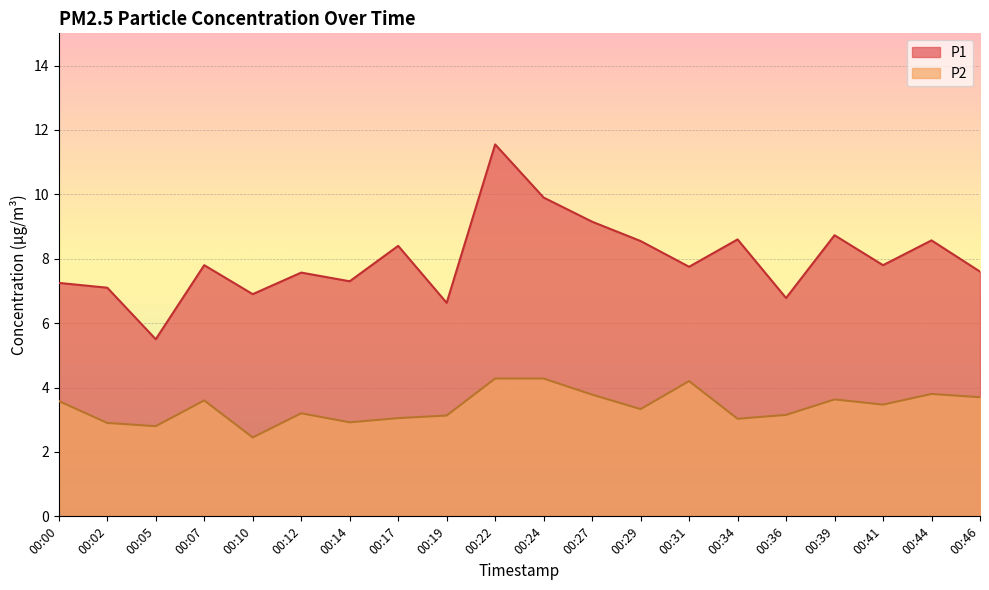

What is the total value across all series at 00:31?

11.9